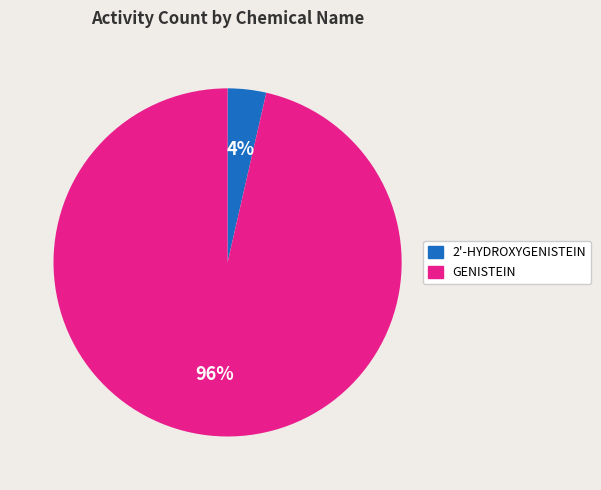

To the nearest percent, what is the average slice percentage?

50%